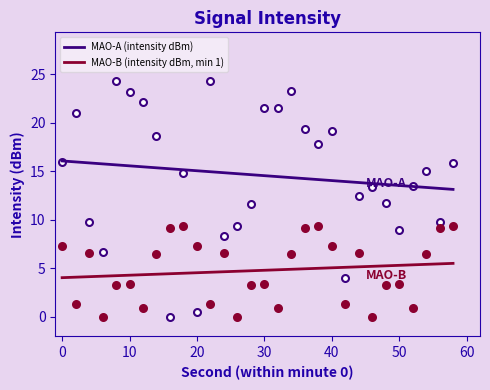

Is this an area chart (filled region under the line)?

No